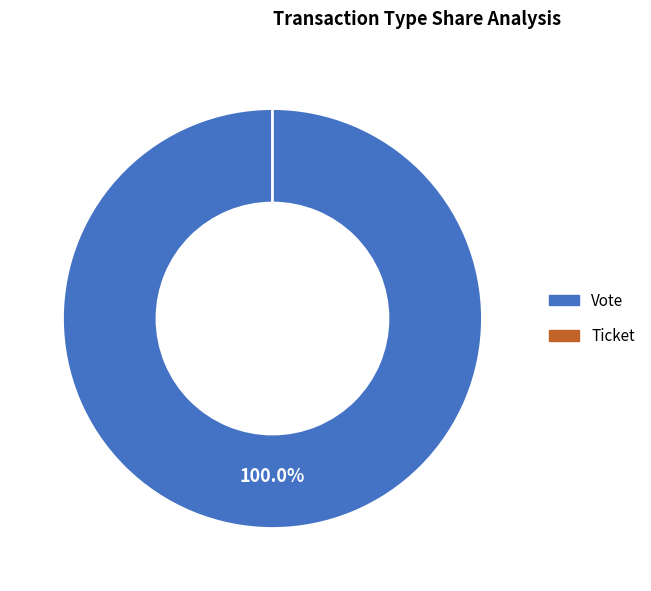

To the nearest percent, what is the difference between the Ticket and Vote slice percentages?

100%